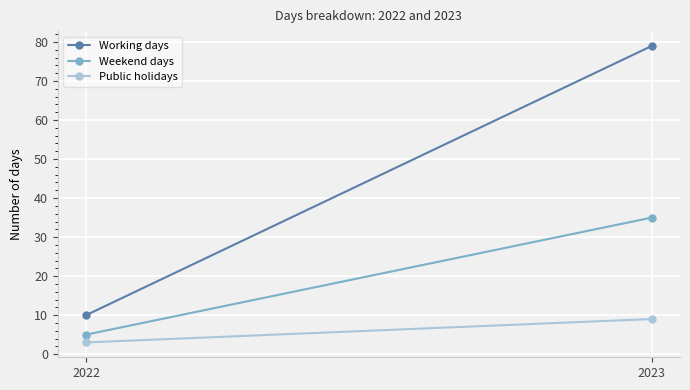

At which category does the chart reach its minimum across all series?

2022